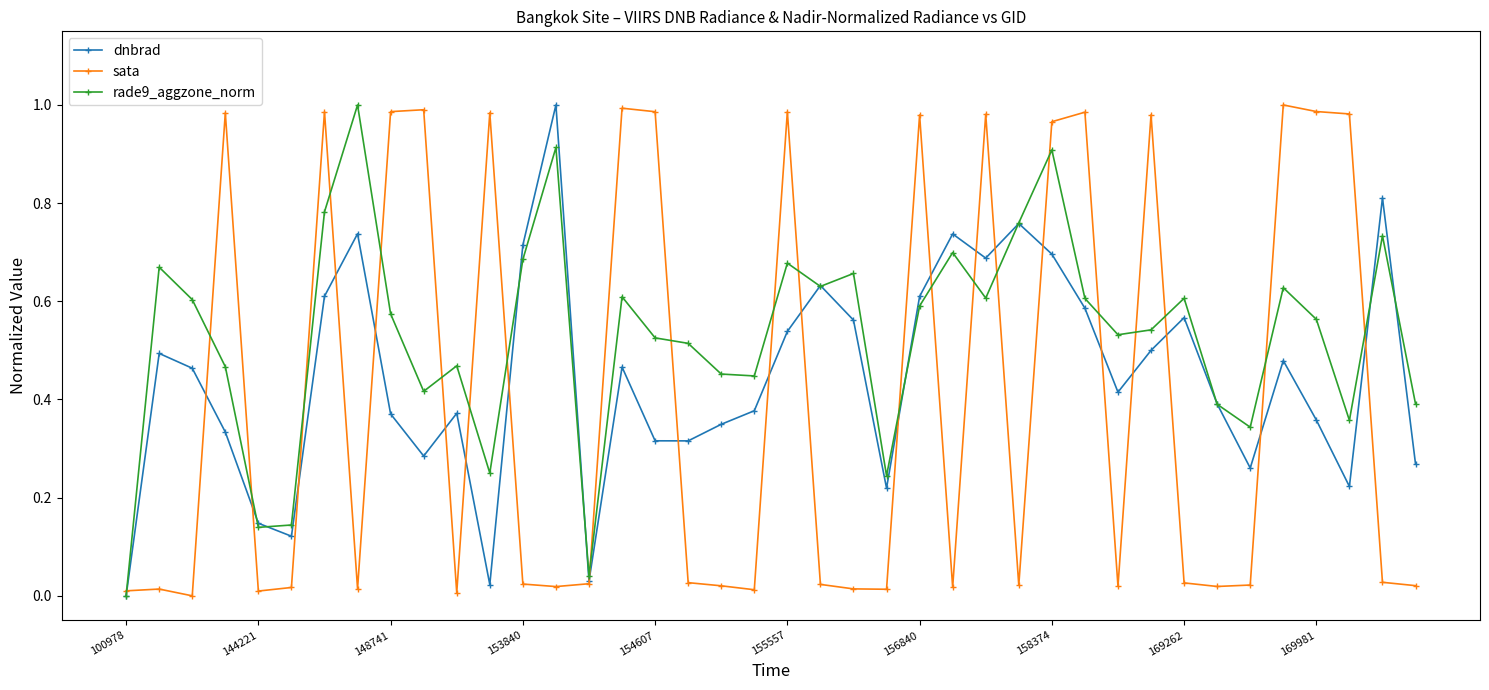

Which series has the largest total across all categories?

rade9_aggzone_norm